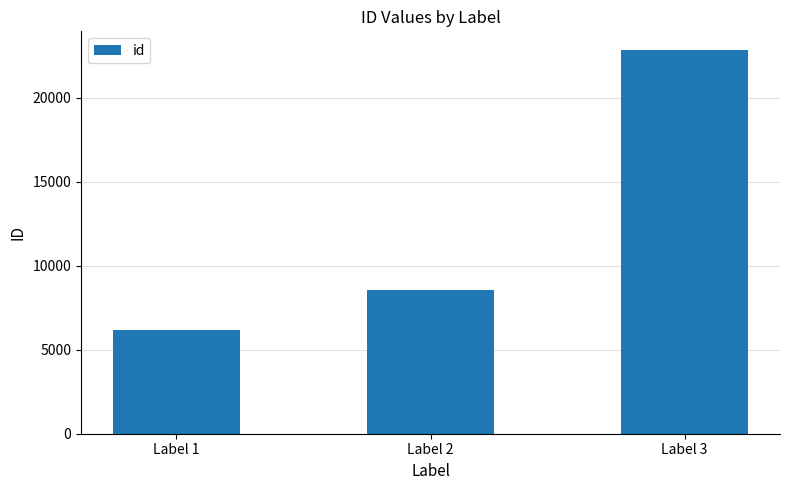

Rank the categories by value from highest to lowest.

Label 3, Label 2, Label 1